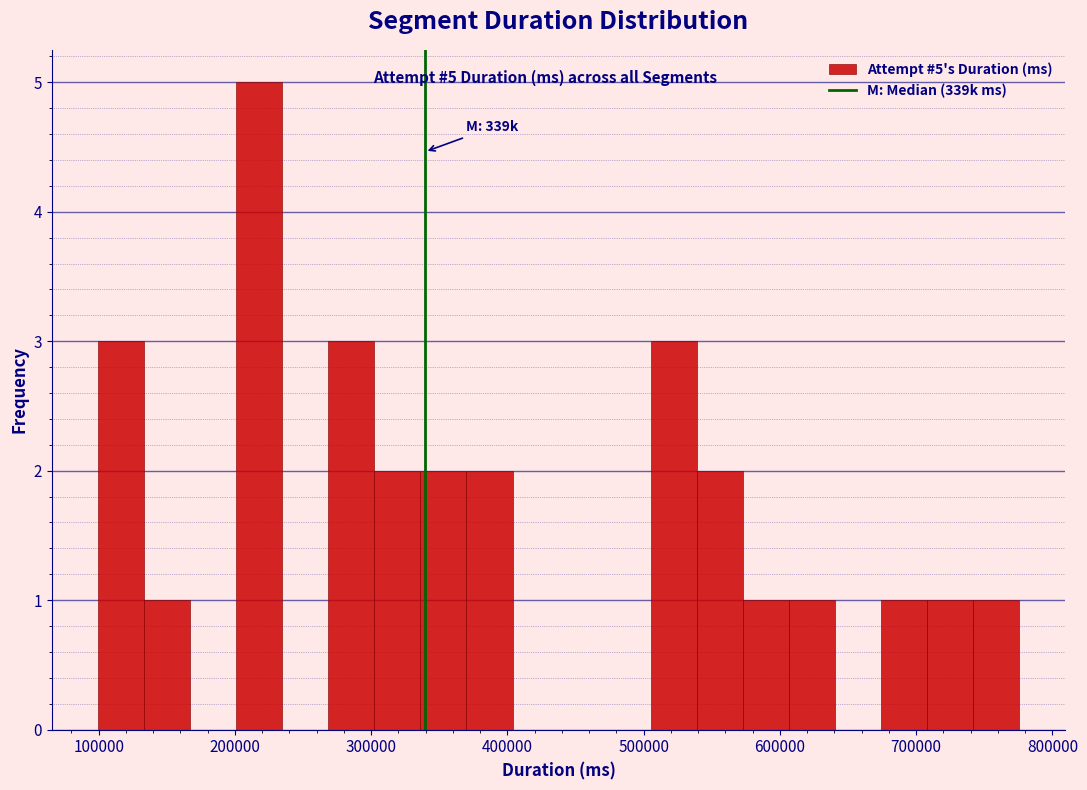

Read against the x-axis, roughly where is the centre of the tallest bar?

220000